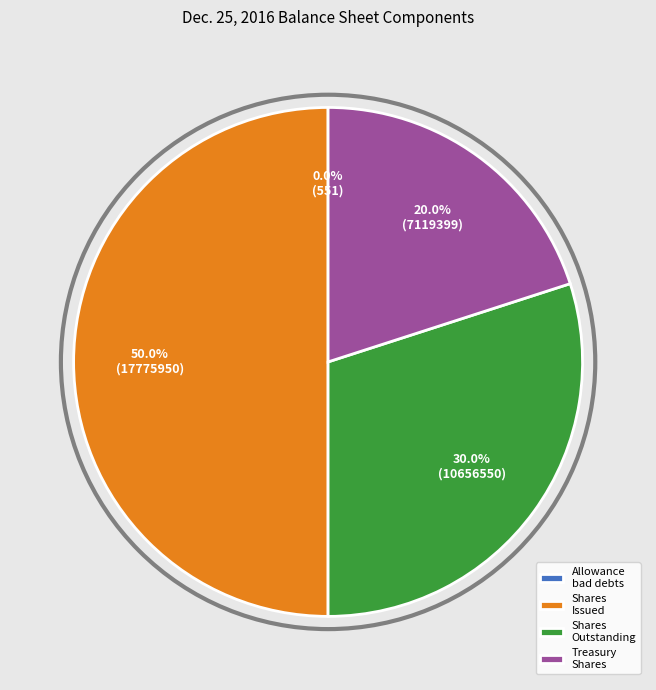

Is Treasury Shares the majority of the pie?

No